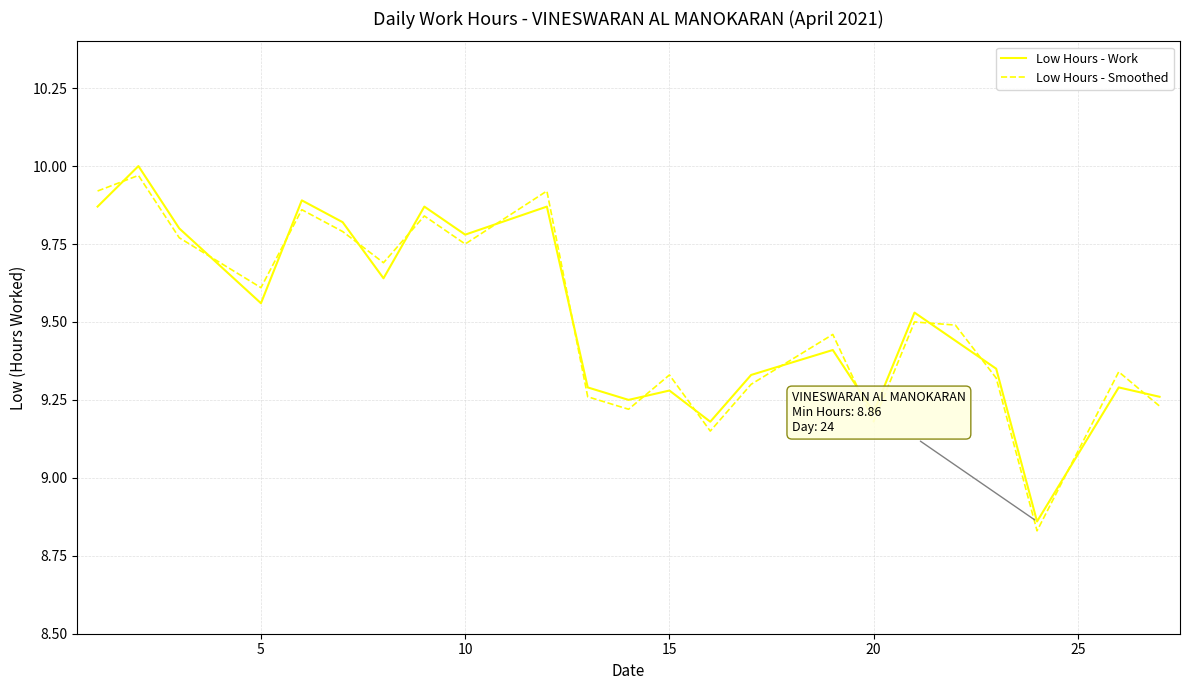

How many times do Low Hours - Work and Low Hours - Smoothed cross each other?

15